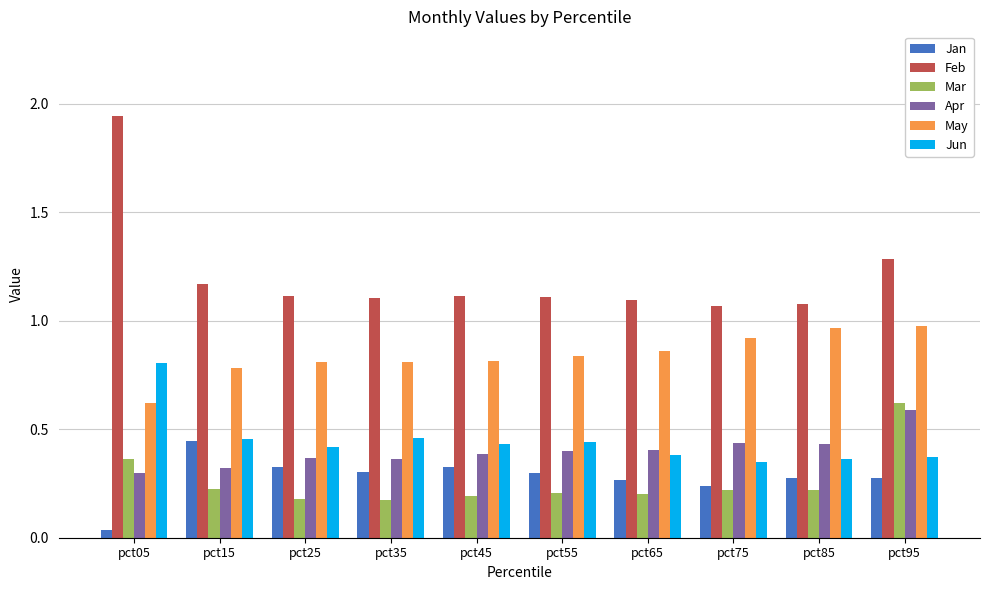

Does the chart contain stacked bars?

No